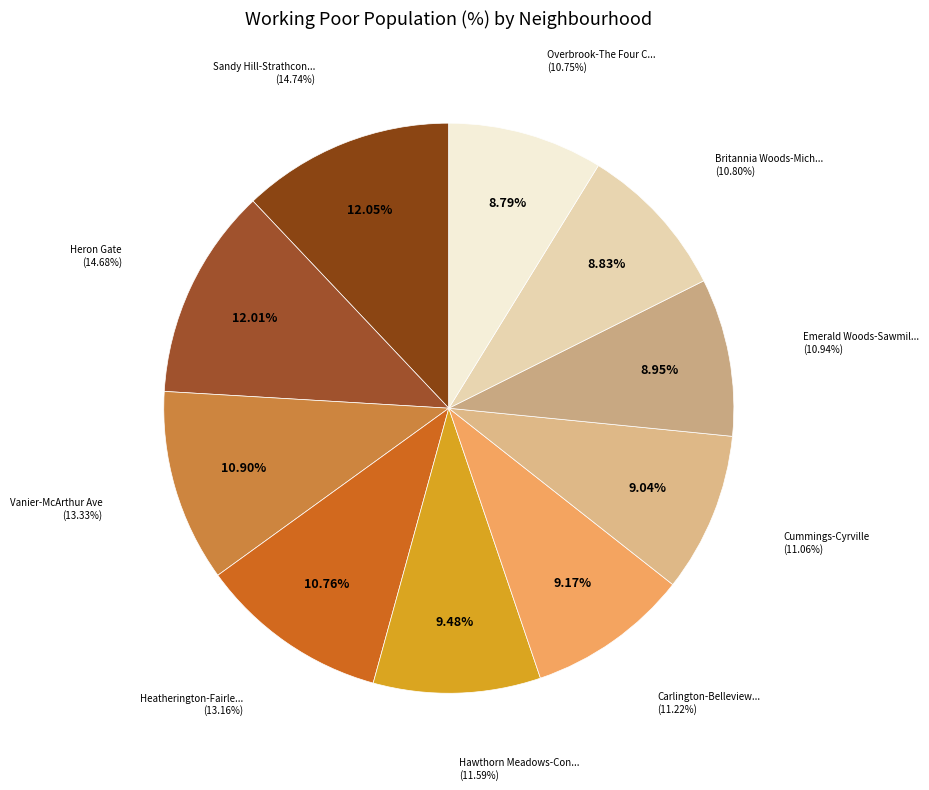

What percentage do Heatherington-Fairlea and Hawthorn Meadows-Confederation Court together represent?

20.2%